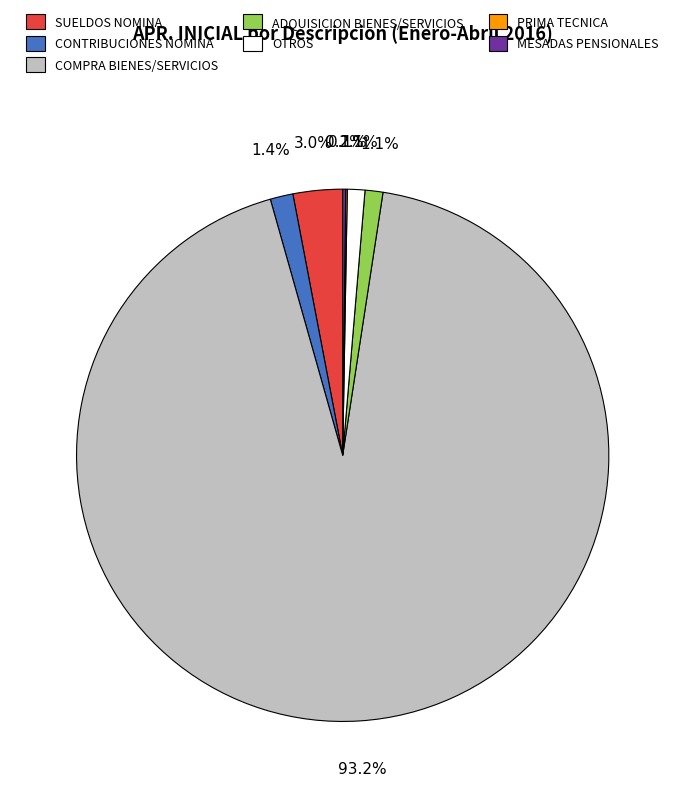

Which slice is the largest?

COMPRA BIENES/SERVICIOS